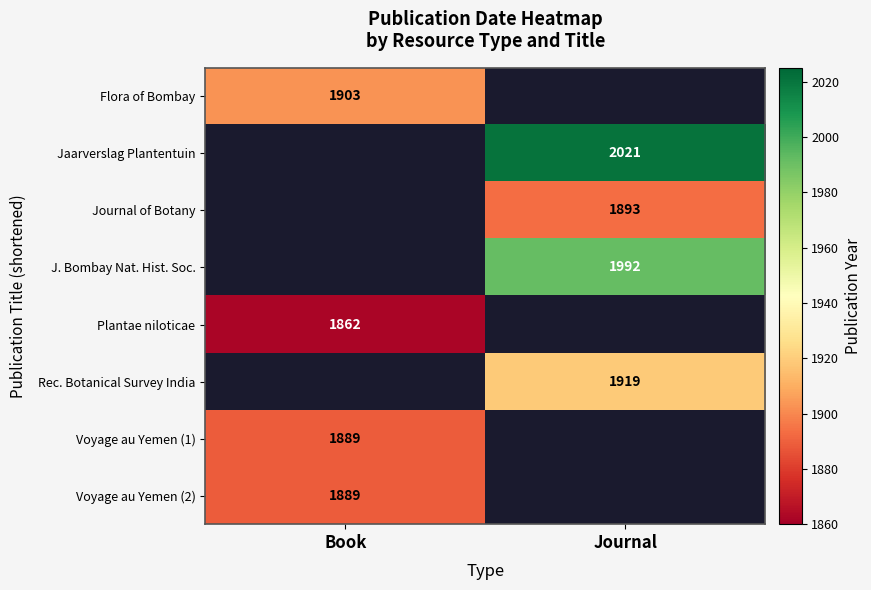

The Voyage au Yemen (1) series shows 452 at Book. True or false?

False